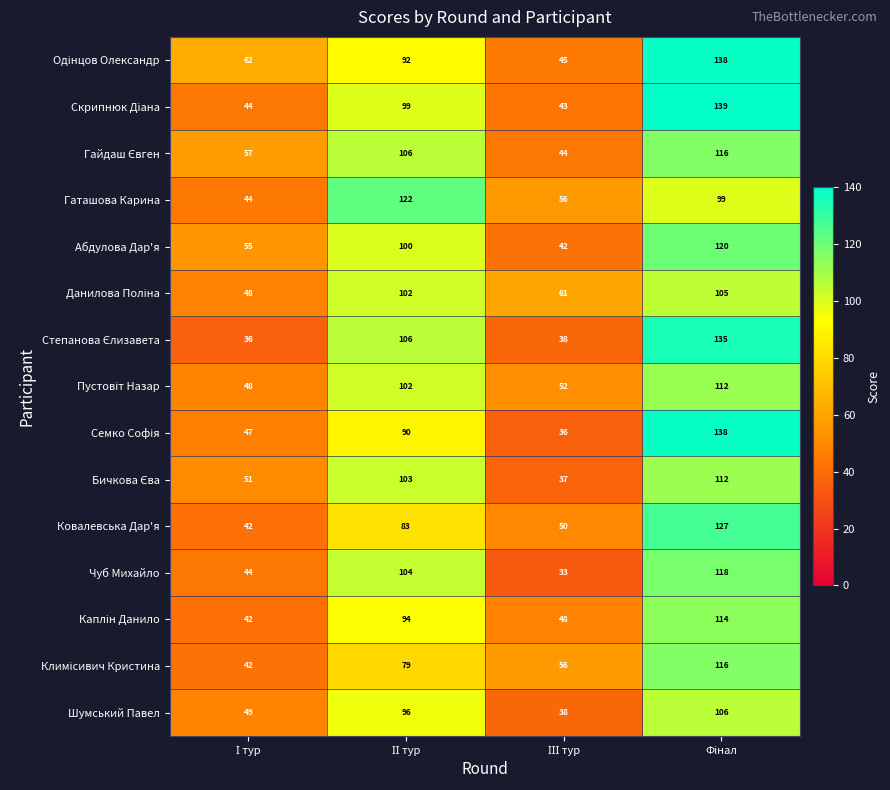

At how many categories does at least one series exceed 52?

4